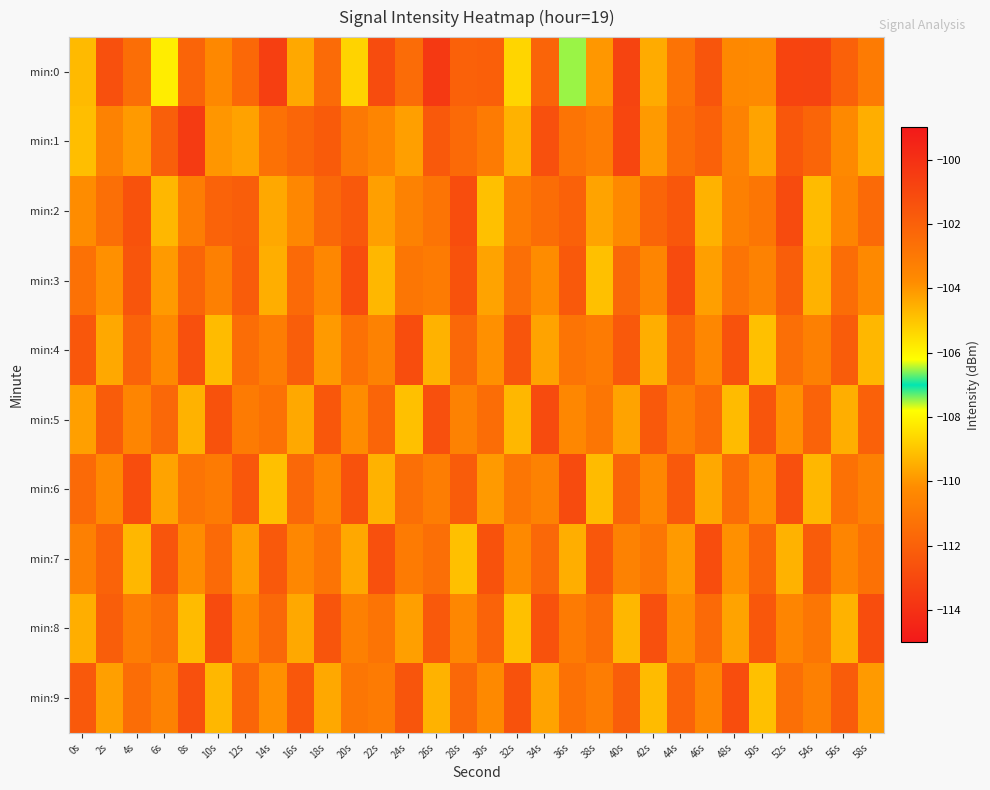

What is the maximum value shown in the chart?

-100.8